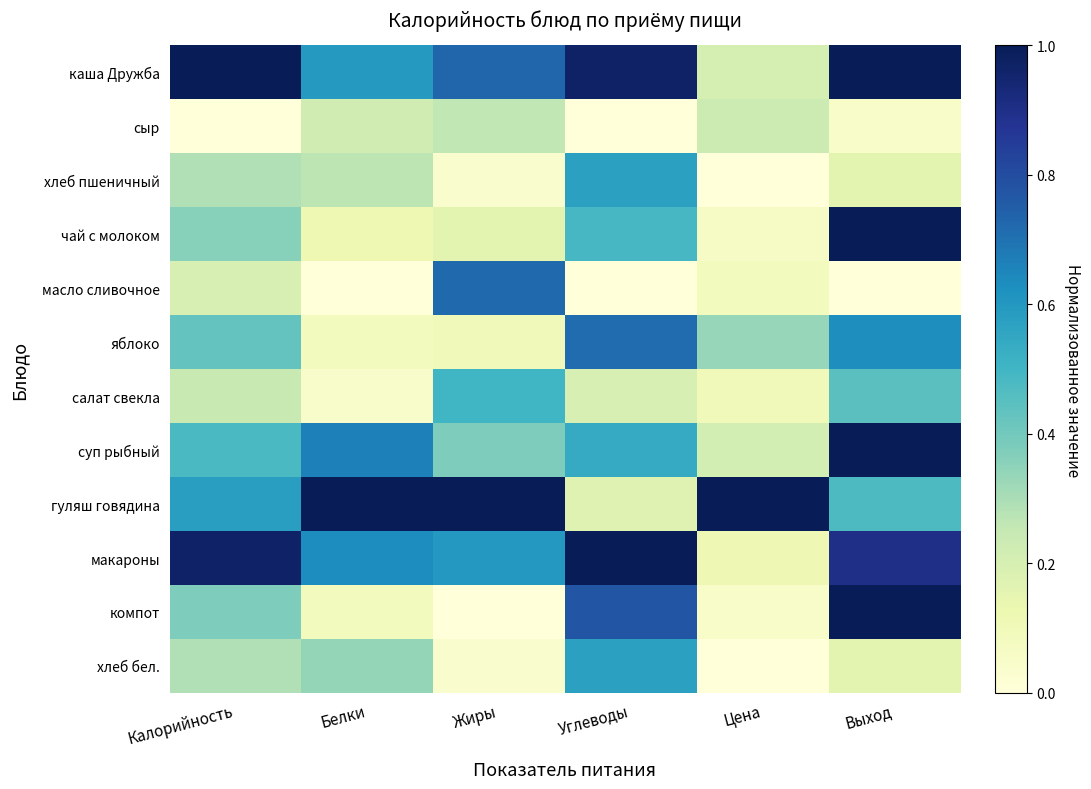

Reading right to left, extract all data points from this chart.

каша Дружба: Выход=1.0	Цена=0.2	Углеводы=1.0	Жиры=0.7	Белки=0.6	Калорийность=1.0
сыр: Выход=0.1	Цена=0.2	Углеводы=0.0	Жиры=0.3	Белки=0.2	Калорийность=0.0
хлеб пшеничный: Выход=0.2	Цена=0.0	Углеводы=0.6	Жиры=0.0	Белки=0.3	Калорийность=0.3
чай с молоком: Выход=1.0	Цена=0.1	Углеводы=0.5	Жиры=0.2	Белки=0.1	Калорийность=0.4
масло сливочное: Выход=0.0	Цена=0.1	Углеводы=0.0	Жиры=0.7	Белки=0.0	Калорийность=0.2
яблоко: Выход=0.6	Цена=0.3	Углеводы=0.7	Жиры=0.1	Белки=0.1	Калорийность=0.4
салат свекла: Выход=0.4	Цена=0.1	Углеводы=0.2	Жиры=0.5	Белки=0.0	Калорийность=0.2
суп рыбный: Выход=1.0	Цена=0.2	Углеводы=0.5	Жиры=0.4	Белки=0.7	Калорийность=0.5
гуляш говядина: Выход=0.5	Цена=1.0	Углеводы=0.2	Жиры=1.0	Белки=1.0	Калорийность=0.6
макароны: Выход=0.9	Цена=0.1	Углеводы=1.0	Жиры=0.6	Белки=0.6	Калорийность=1.0
компот: Выход=1.0	Цена=0.1	Углеводы=0.8	Жиры=0.0	Белки=0.1	Калорийность=0.4
хлеб бел.: Выход=0.2	Цена=0.0	Углеводы=0.6	Жиры=0.0	Белки=0.3	Калорийность=0.3